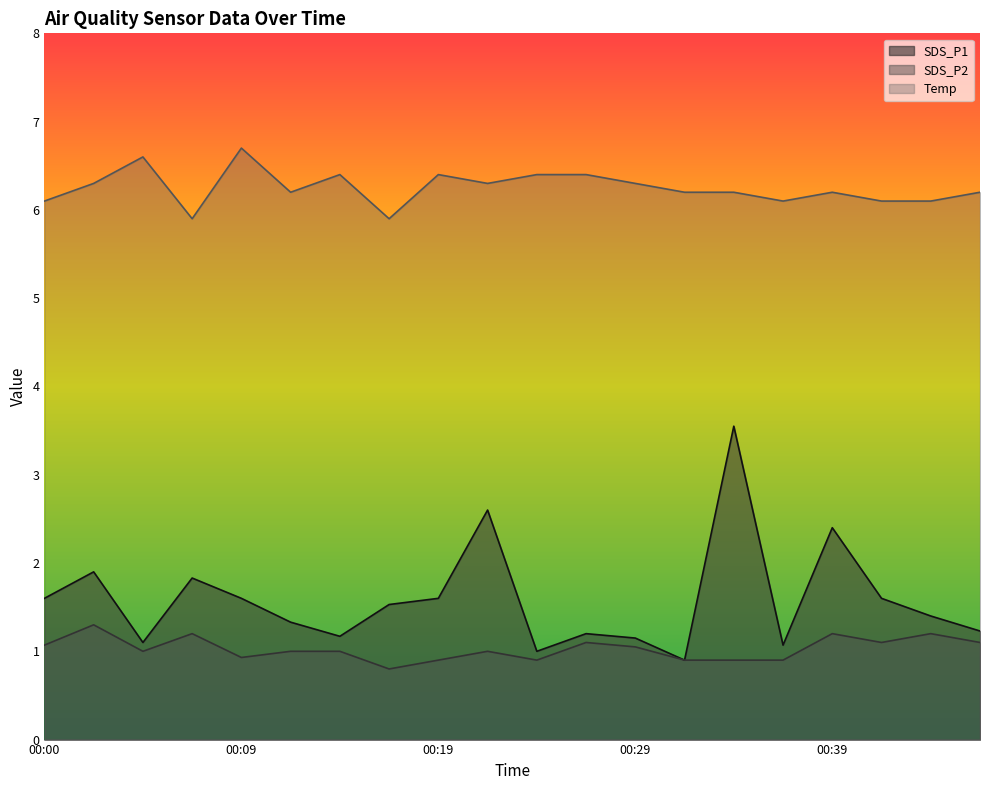

What is the value of the SDS_P2 point at the 13th from the left?

1.1